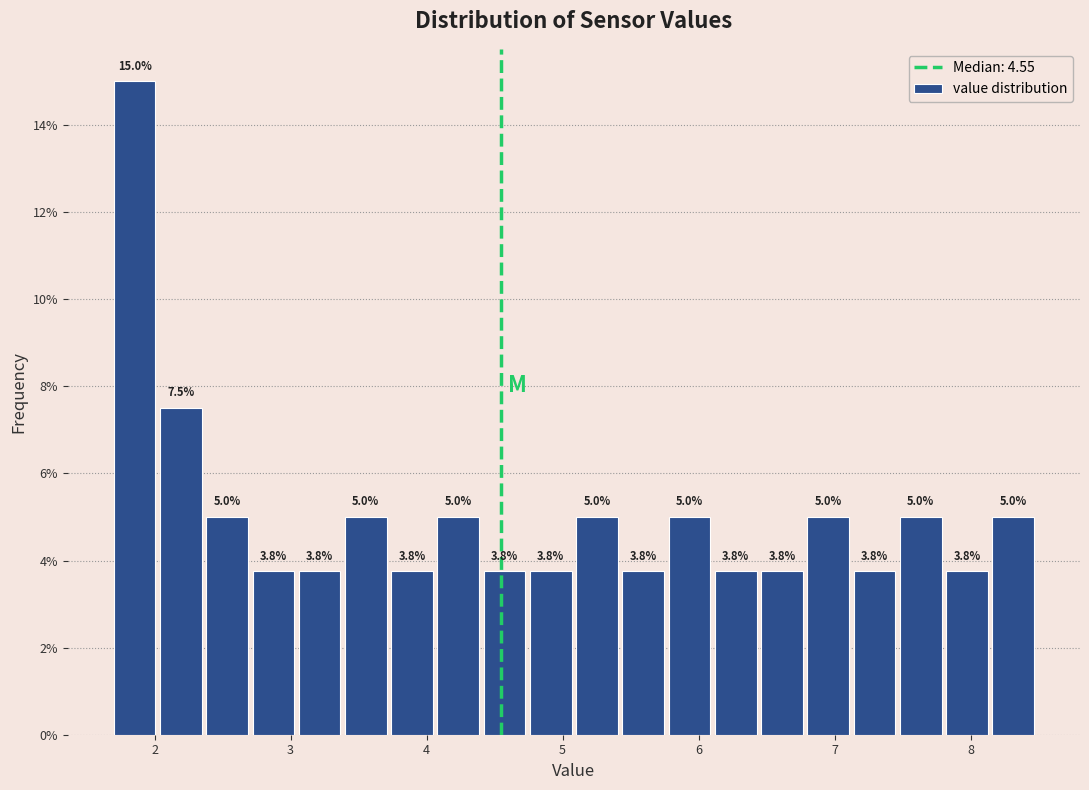

Around what value on the x-axis is the tallest bar? Give the approximate position of its centre, as read against the axis.

1.9